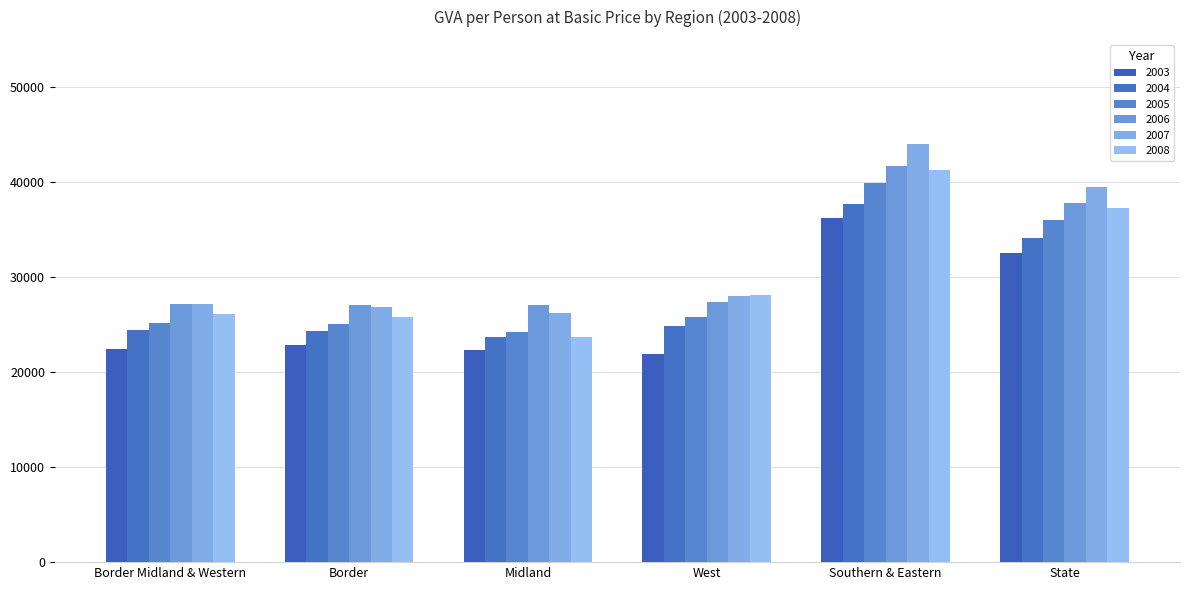

True or false: 2006 has a value of 18765.0 at Border Midland & Western.

False